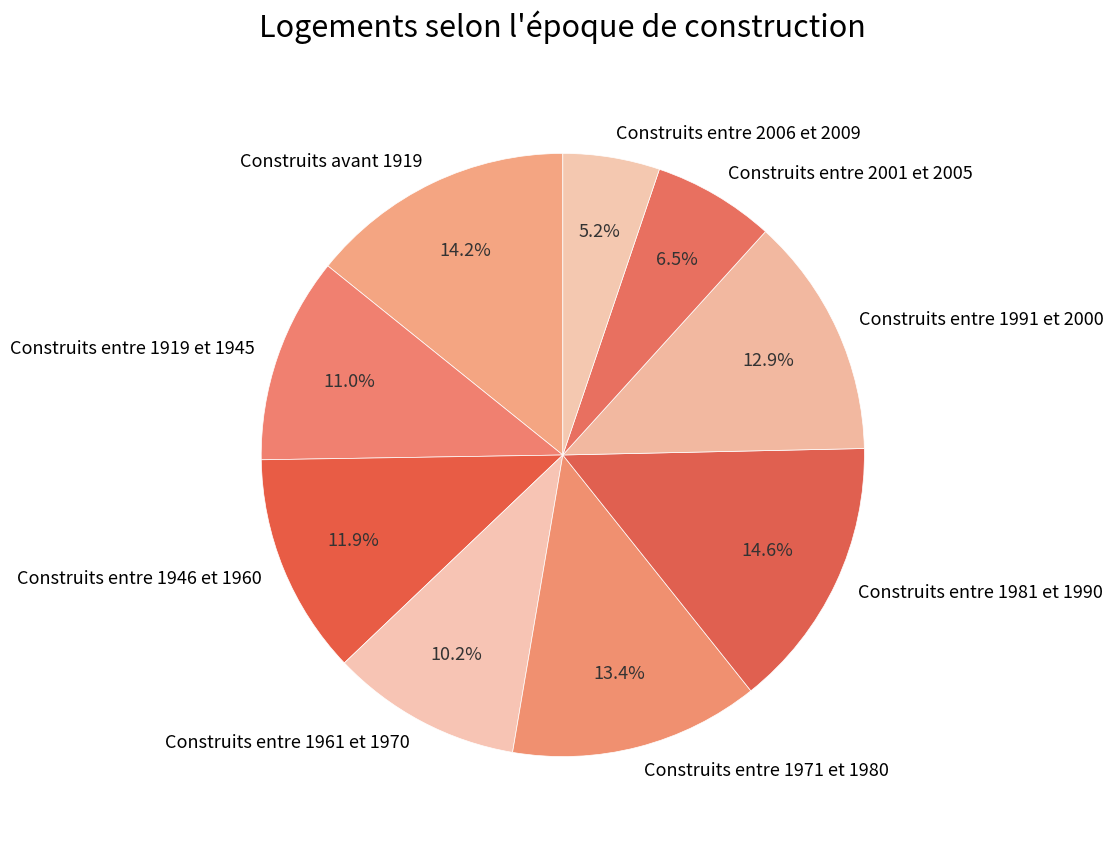

To the nearest percent, what percentage of the pie is Construits avant 1919?

14%